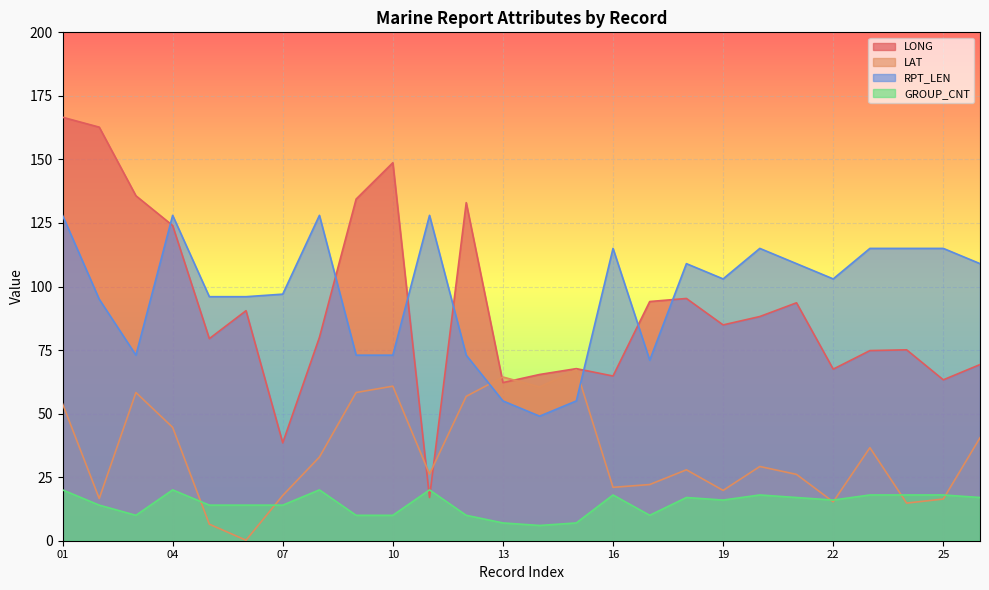

Where is the first local minimum for GROUP_CNT?

03